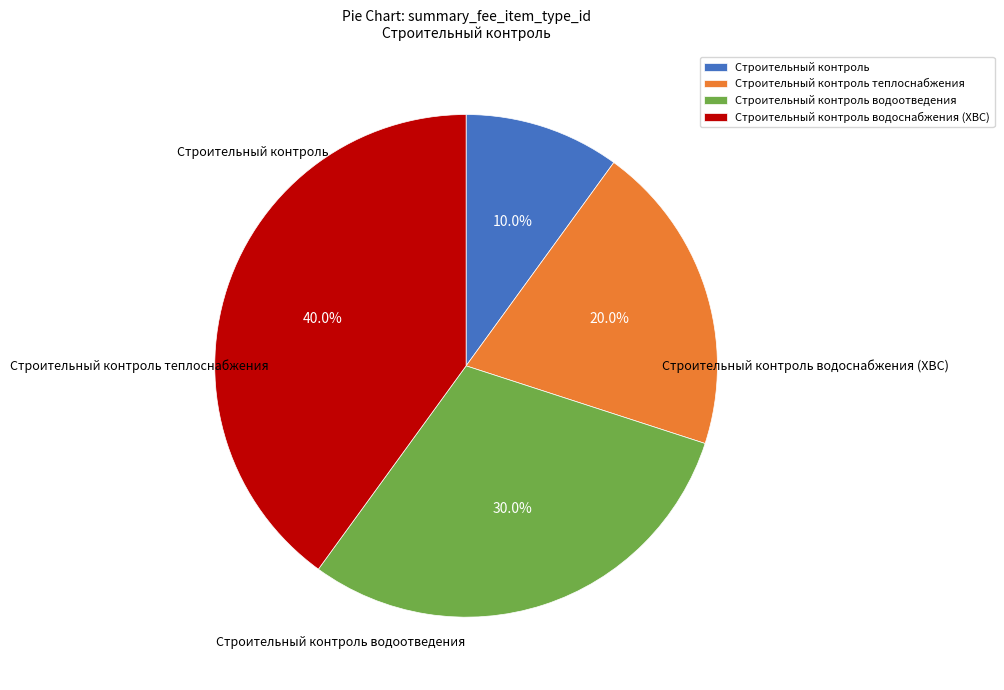

Which slice is the largest?

Строительный контроль водоснабжения